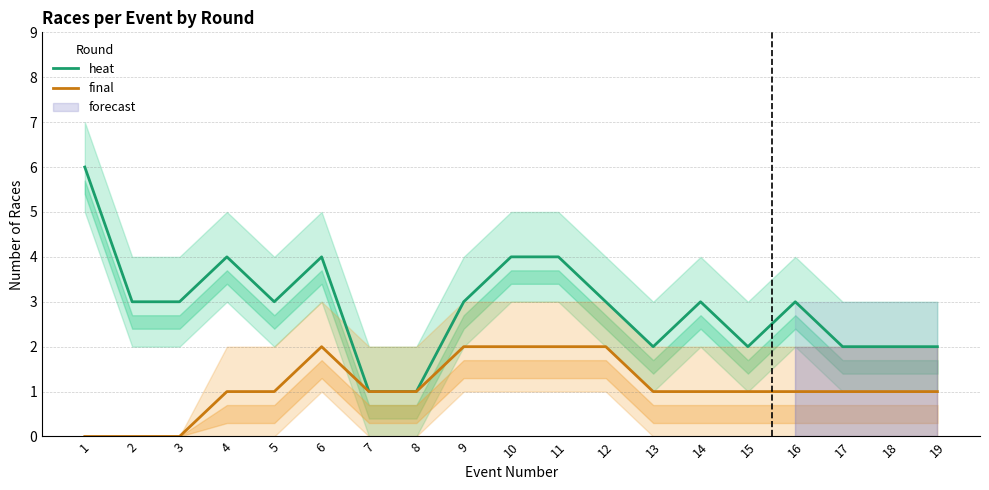

What is the total value across all series at 10?

6